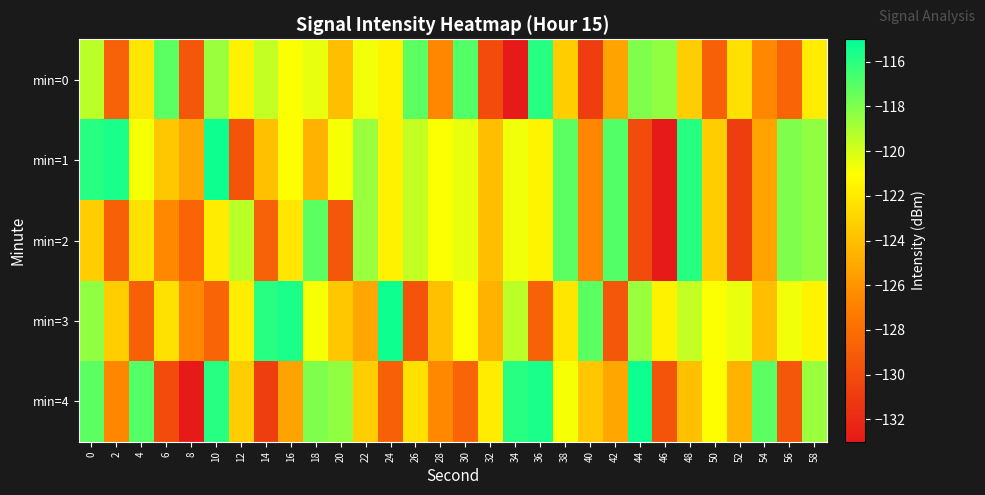

Which series has the widest spread of values?

min=1